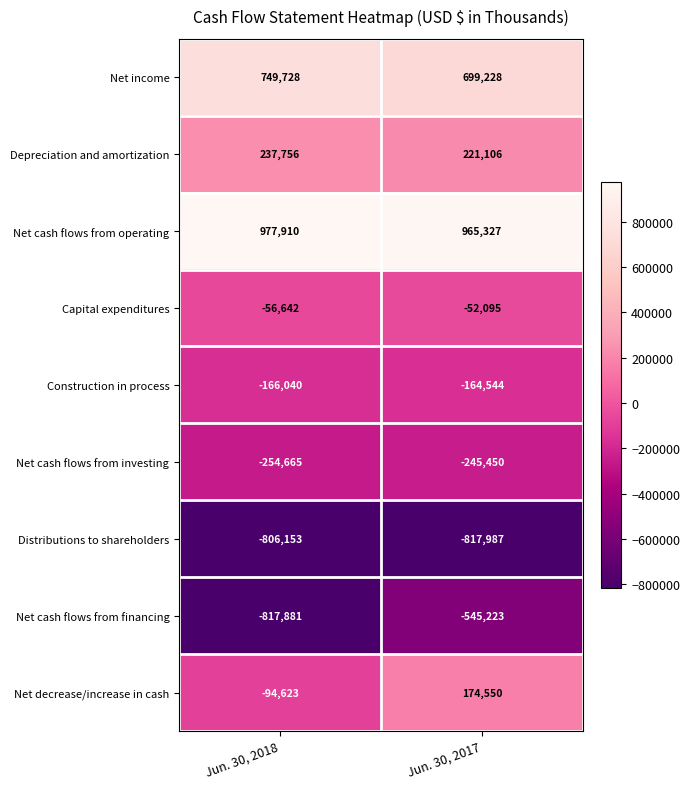

What is the sum of the Net cash flows from investing values at Jun. 30, 2017 and Jun. 30, 2018?

-500115